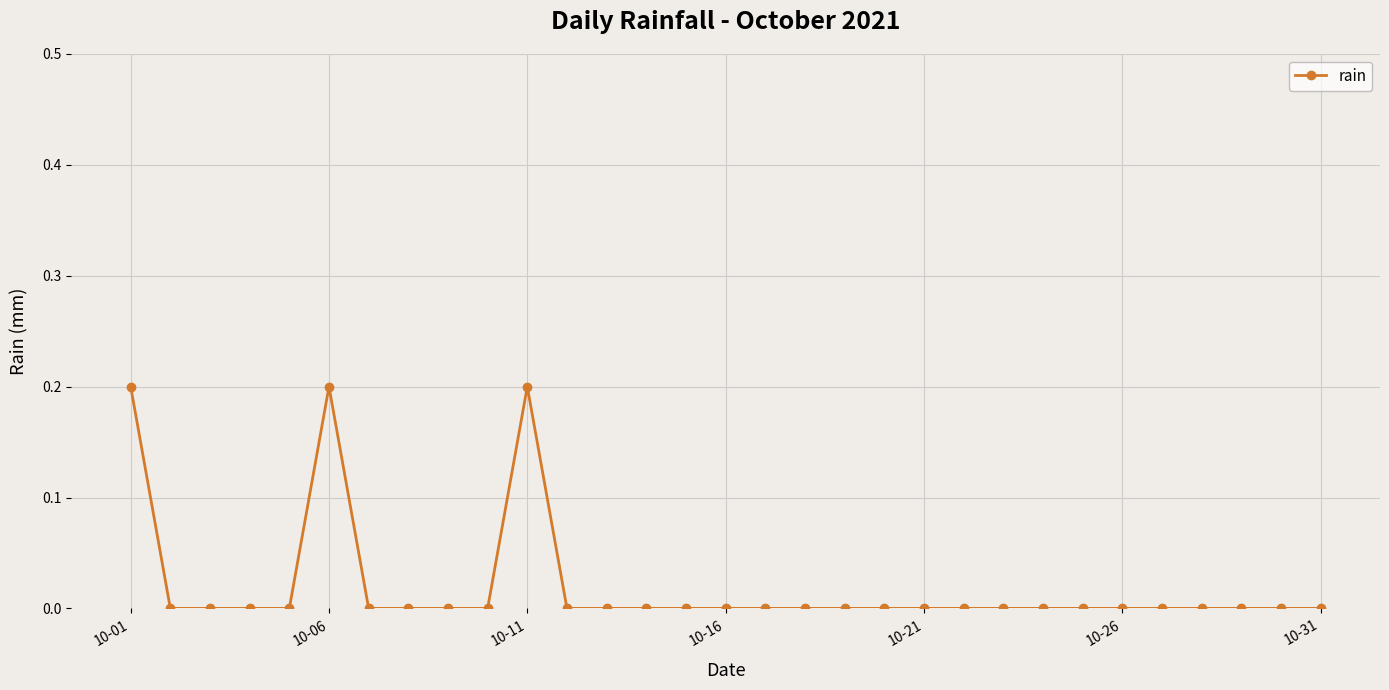

What is the sum of all values?

0.6